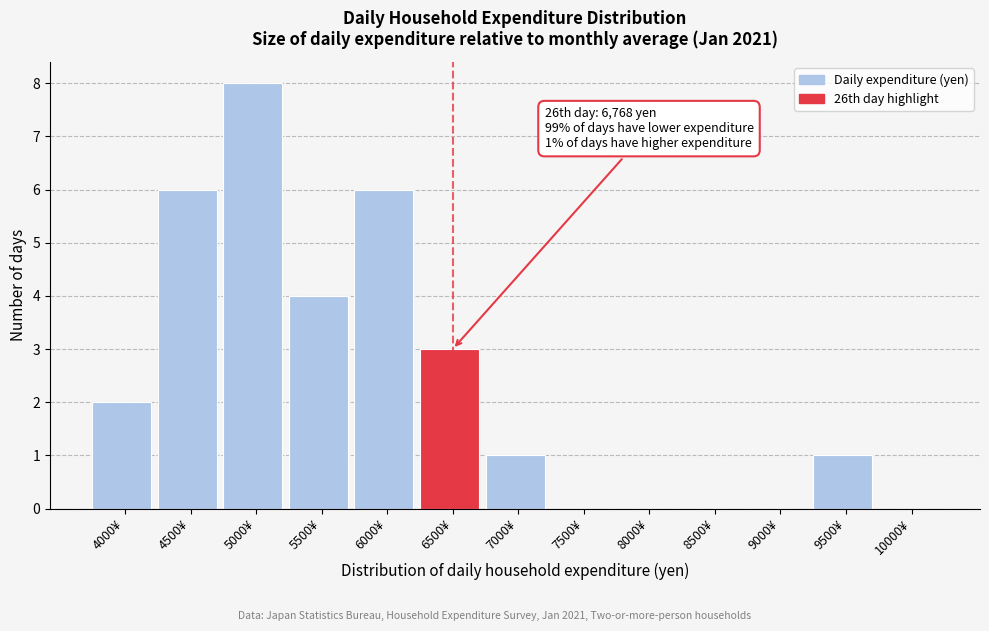

Reading right to left, transcribe all the data shown in this chart.

10000¥=0	9500¥=1	9000¥=0	8500¥=0	8000¥=0	7500¥=0	7000¥=1	6500¥=3	6000¥=6	5500¥=4	5000¥=8	4500¥=6	4000¥=2